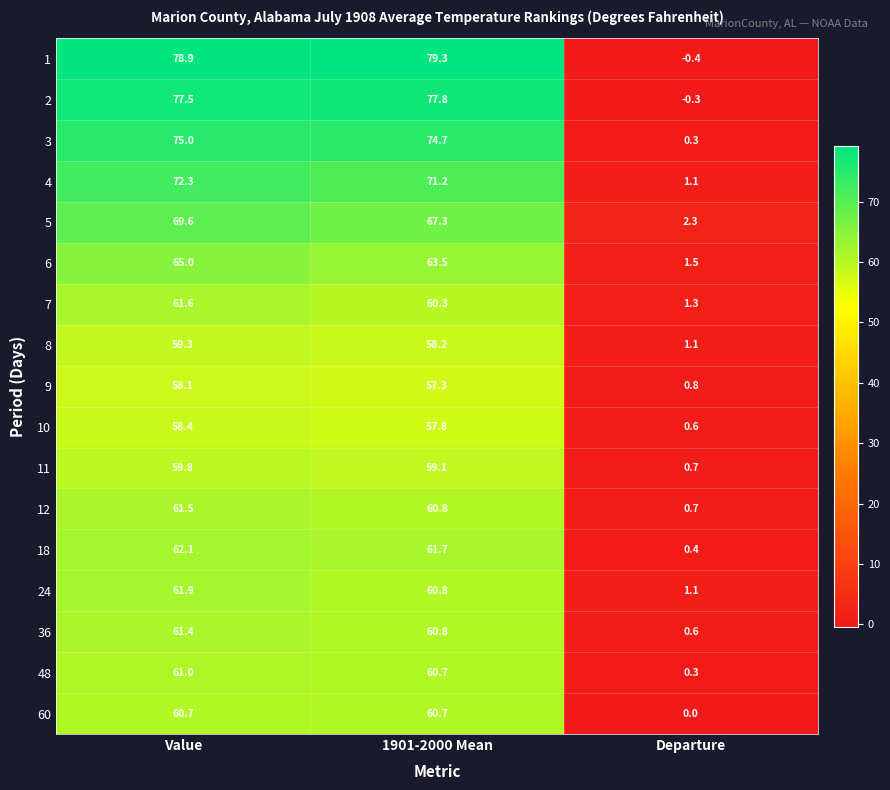

Which series has the largest total across all categories?

1